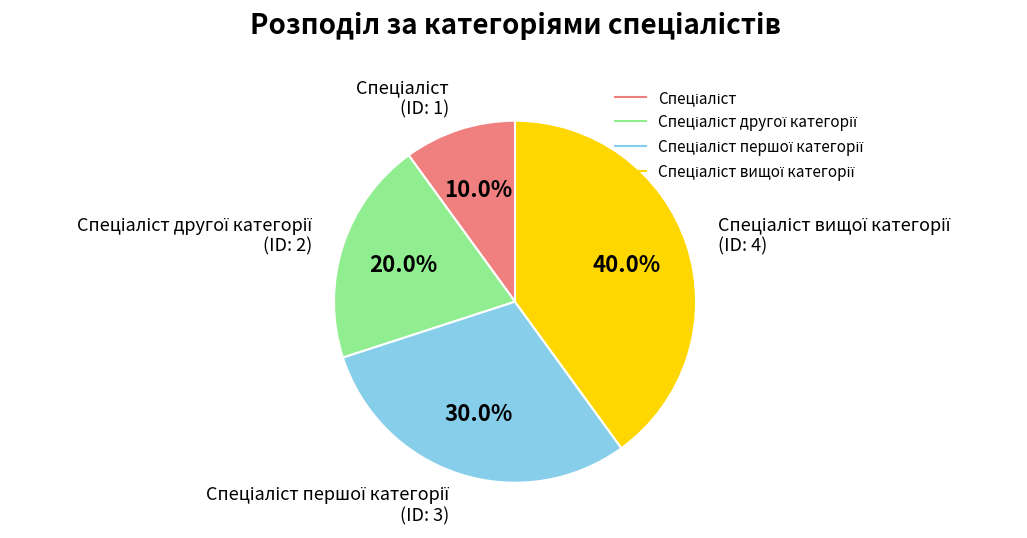

Is there a majority slice in this chart?

No